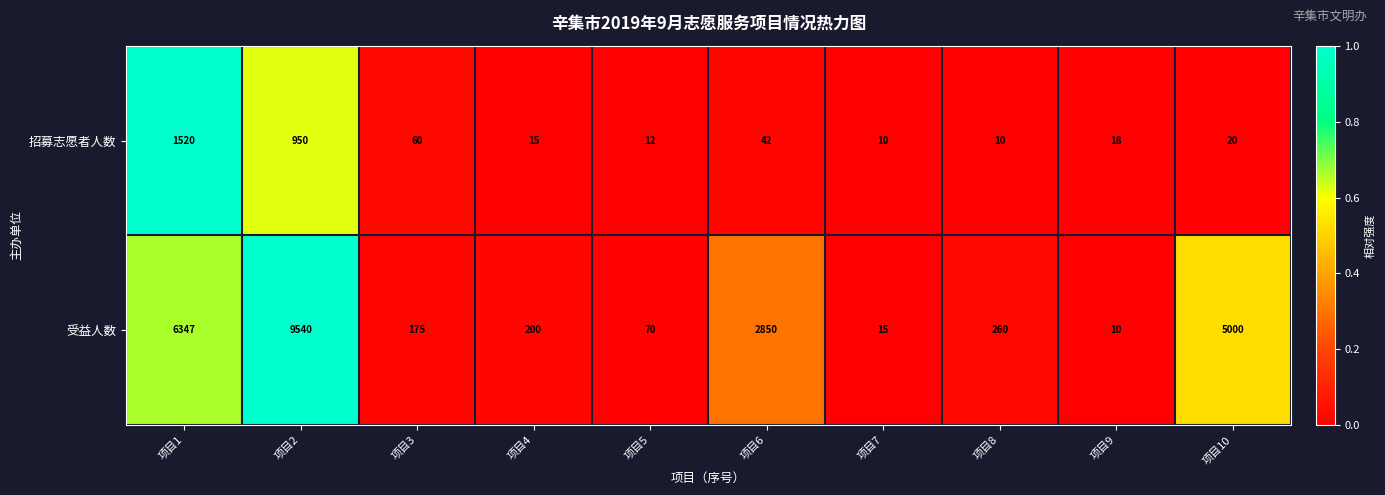

Which series has the largest total across all categories?

受益人数